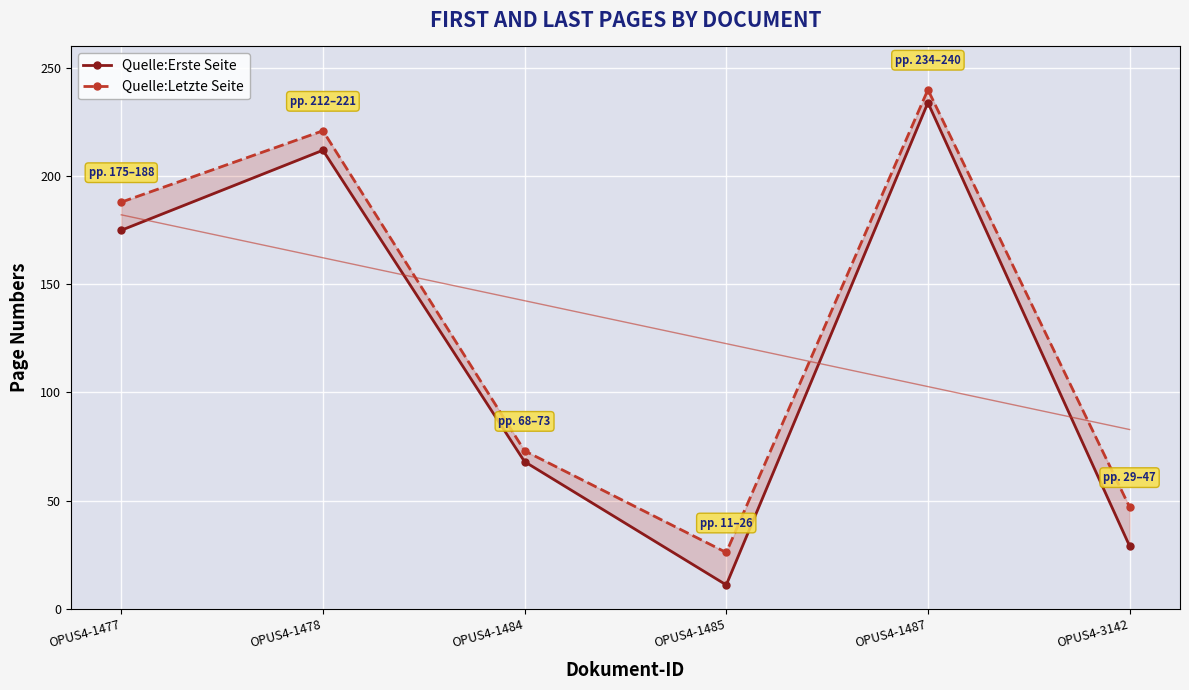

Where does the Quelle:Letzte Seite series first go above 188?

OPUS4-1478